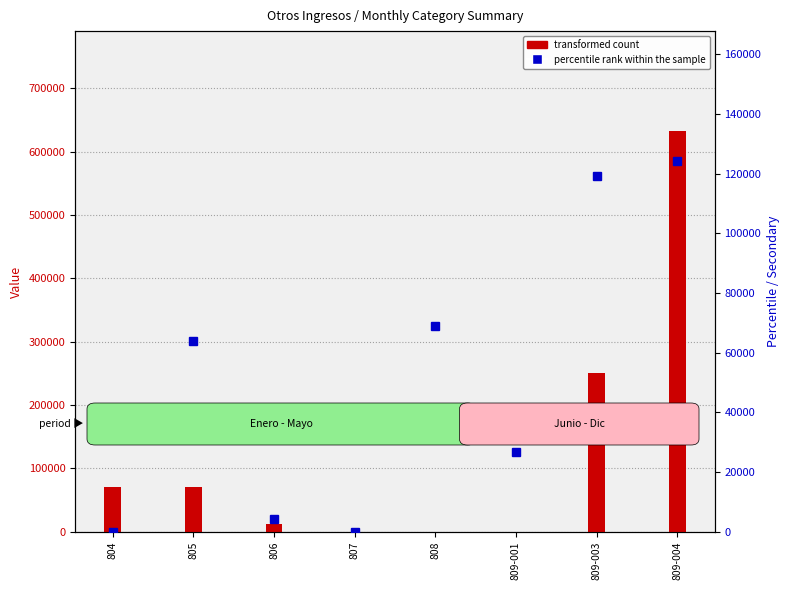

What position from the left is 808?

5